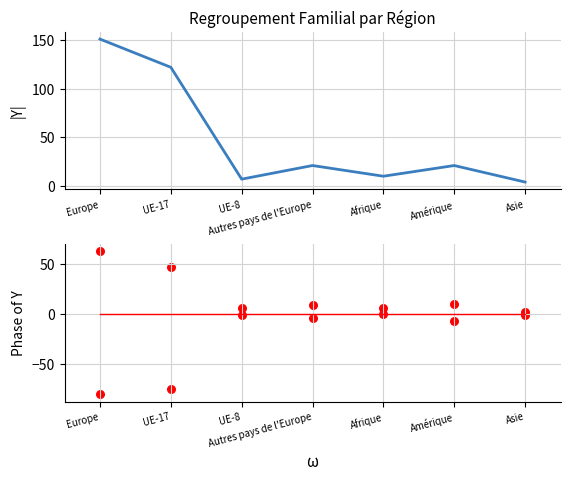

At how many categories does at least one series exceed 7?

5